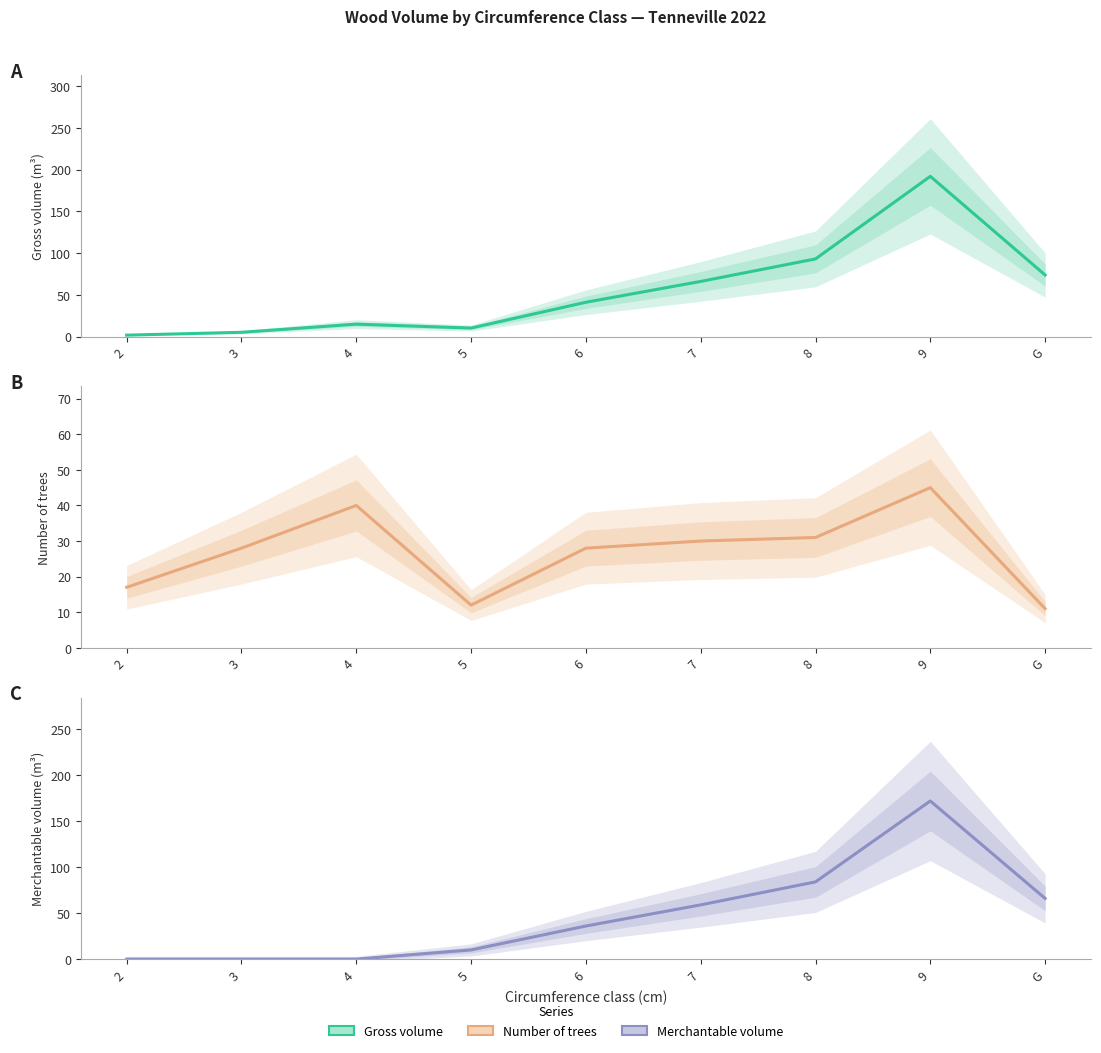

Between 5 and 8, which series saw the biggest shift?

produit_vtgr